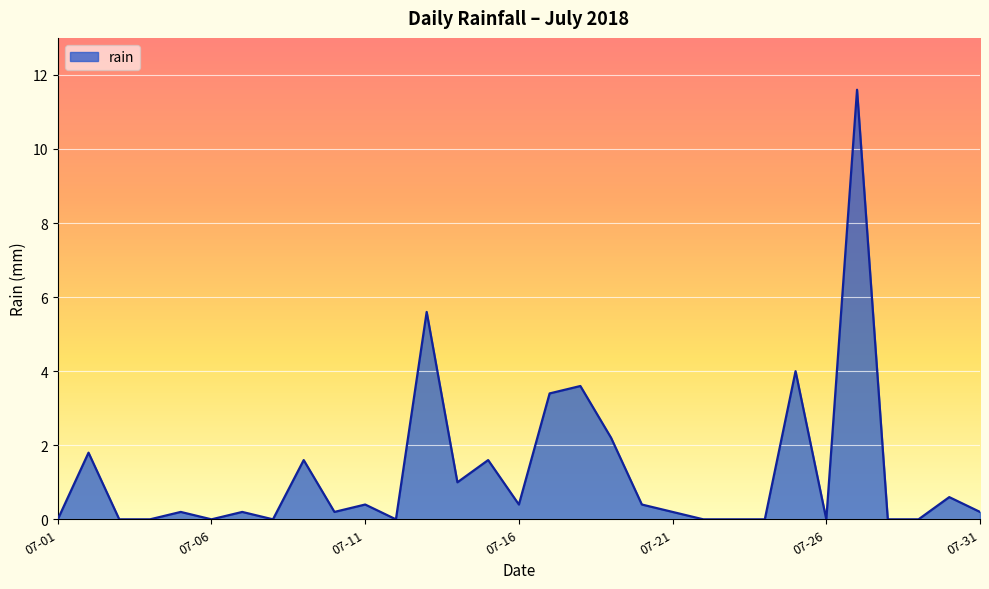

What is the greatest value displayed?

11.6